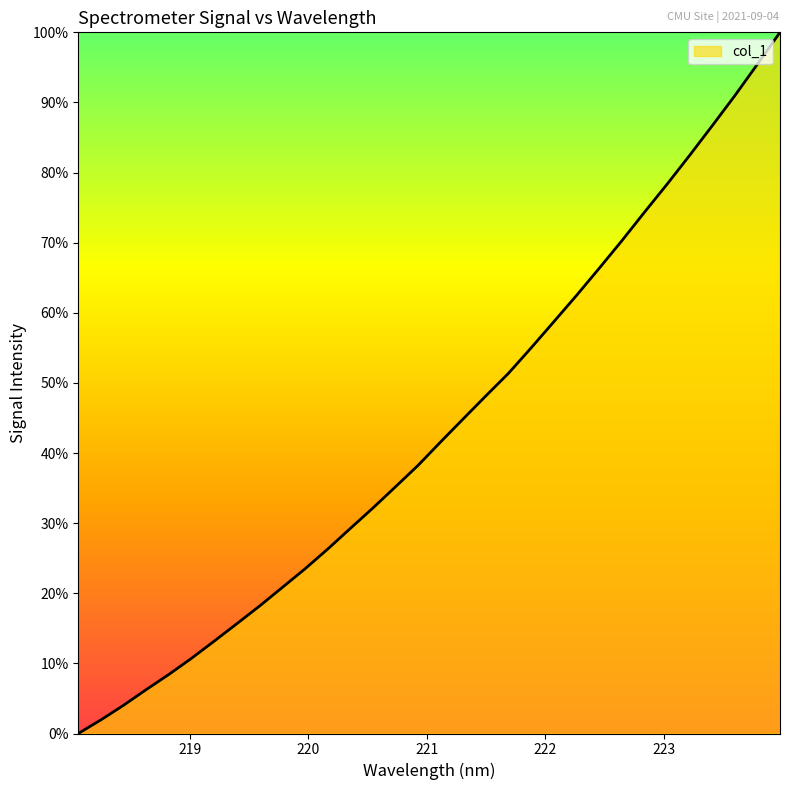

True or false: the data has more than 2 interior local peaks.

False